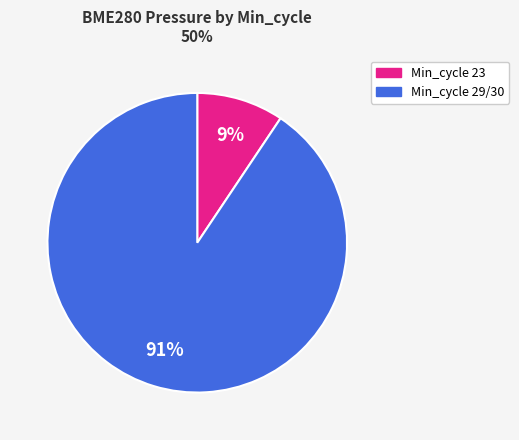

Count the number of slices in the pie.

2